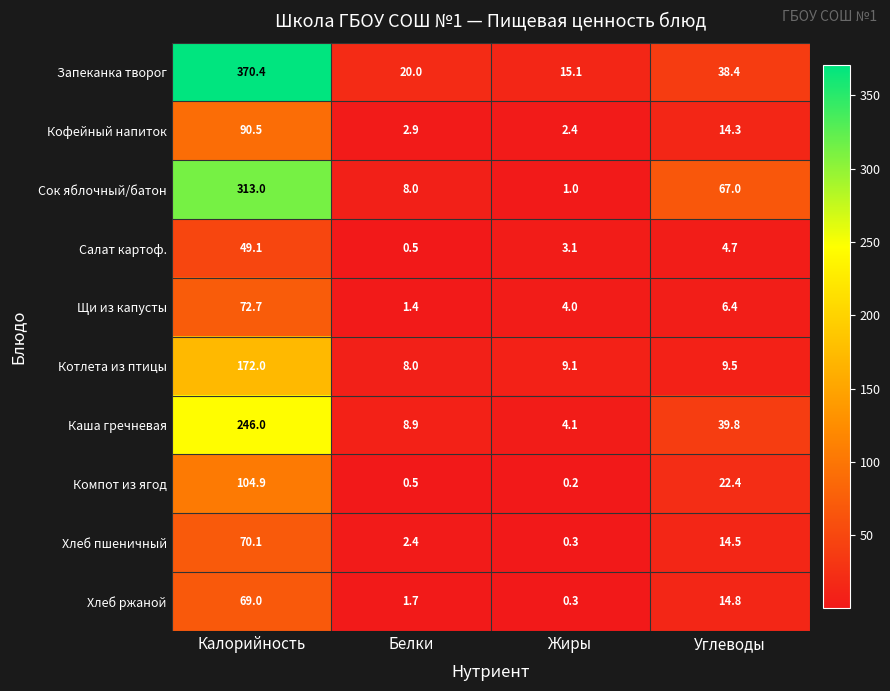

At which category does the chart reach its peak across all series?

Калорийность